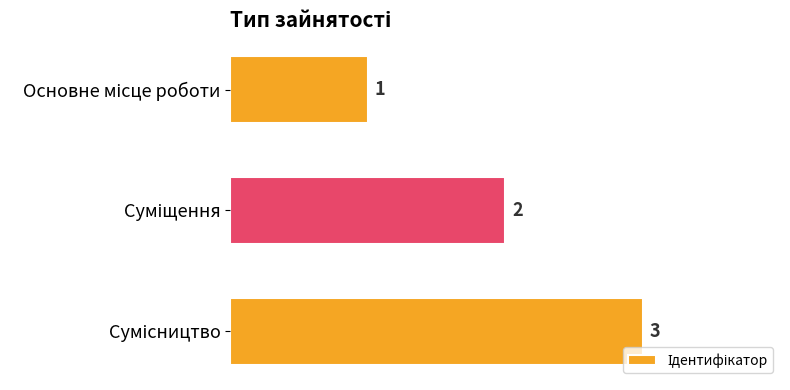

What is the average value?

2